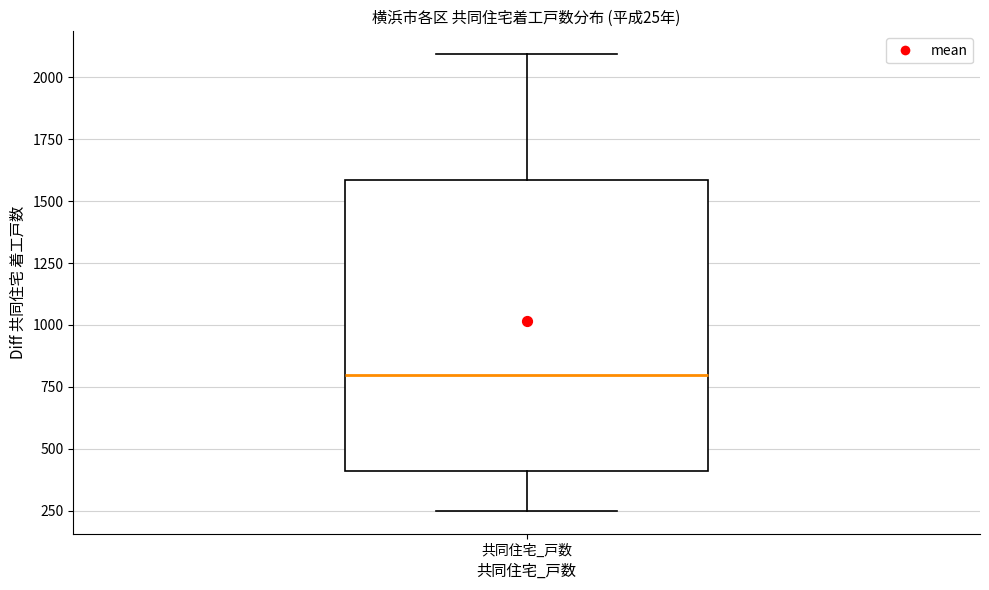

Read this box plot against the y-axis: the position of the median line, the range covered by the box, and the ends of both whiskers. The values are not printed on the chart, so give them approximately, as read against the axis.

median 800, box 400 to 1600, whiskers 250 to 2100